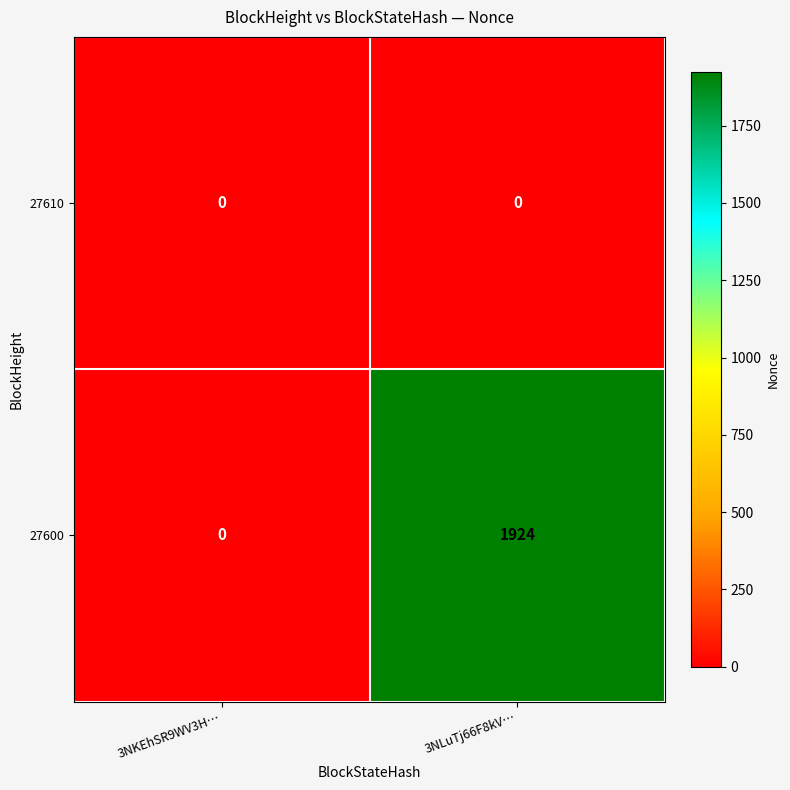

What is the sum of the 27600 values at 3NKEhSR9WV3H… and 3NLuTj66F8kV…?

1924